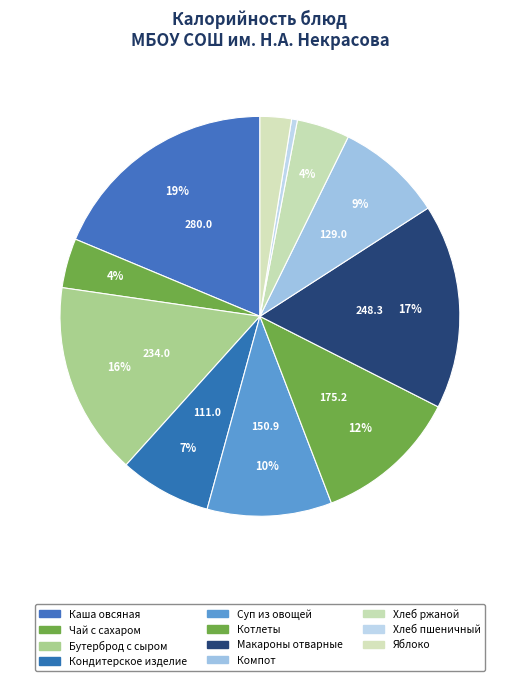

What is the largest slice in the pie chart?

Каша овсяная